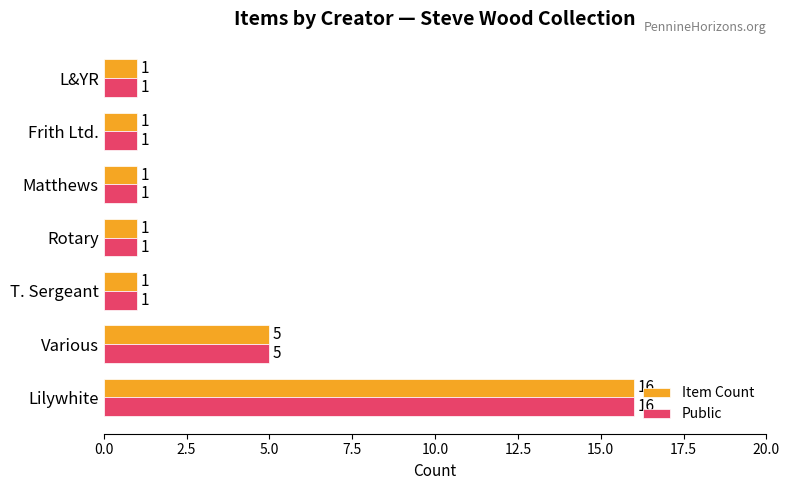

At which category is the sum across all series the highest?

Lilywhite